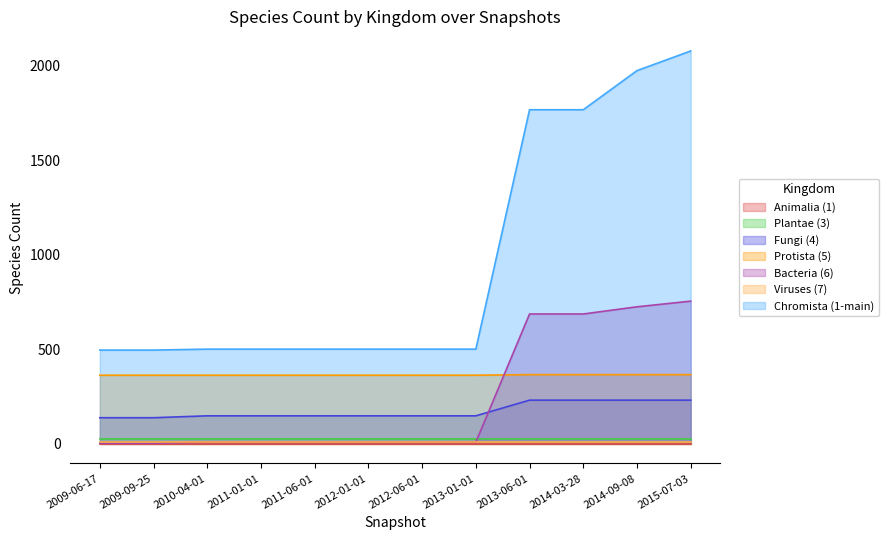

At which category is the sum across all series the highest?

2015-07-03